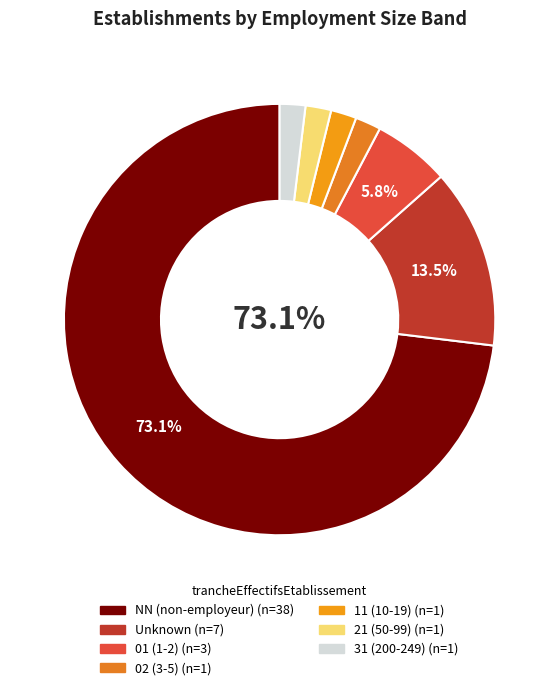

To the nearest percent, what percentage of the pie is 02?

2%